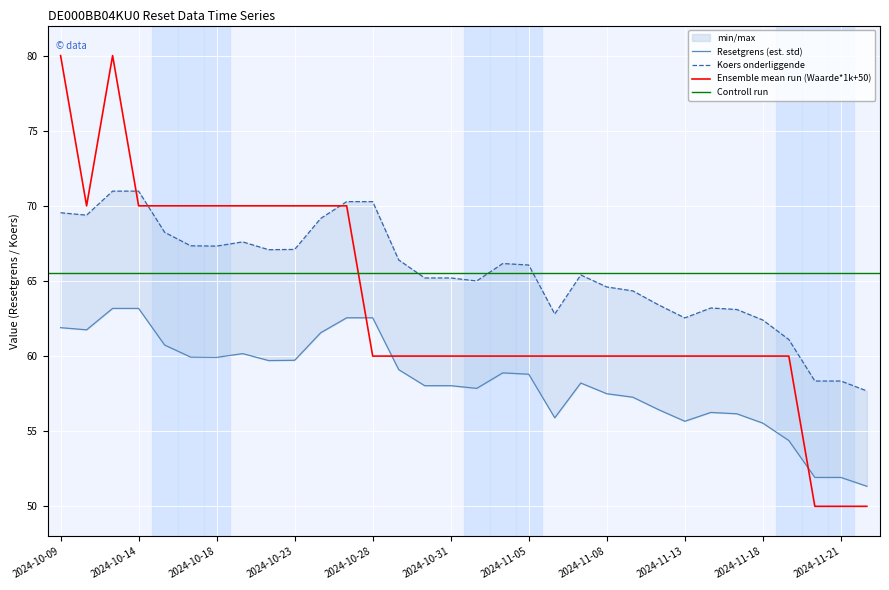

Is the value of Resetgrens at 2024-10-25 greater than the value of Waarde op laatste reset at 2024-11-11?

Yes